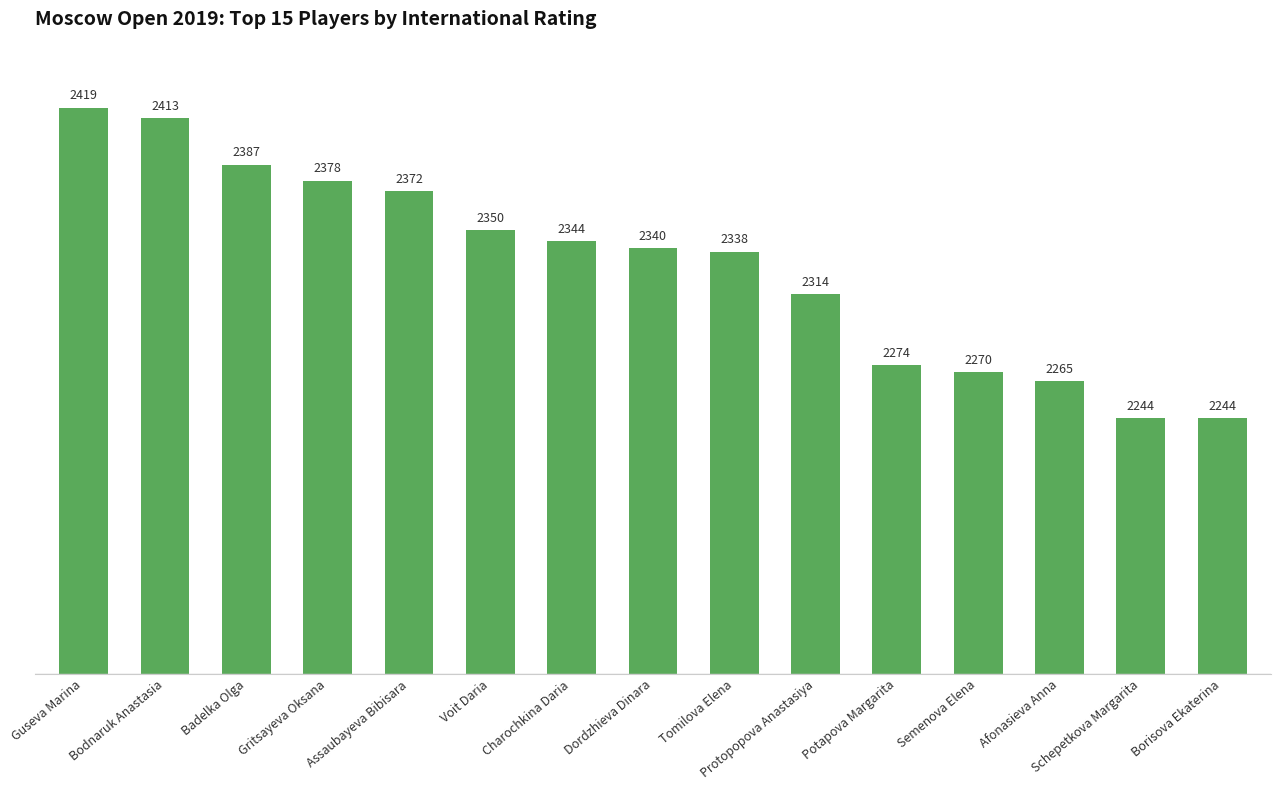

Reading left to right, what are all the values shown in this chart?

Guseva Marina=2419	Bodnaruk Anastasia=2413	Badelka Olga=2387	Gritsayeva Oksana=2378	Assaubayeva Bibisara=2372	Voit Daria=2350	Charochkina Daria=2344	Dordzhieva Dinara=2340	Tomilova Elena=2338	Protopopova Anastasiya=2314	Potapova Margarita=2274	Semenova Elena=2270	Afonasieva Anna=2265	Schepetkova Margarita=2244	Borisova Ekaterina=2244